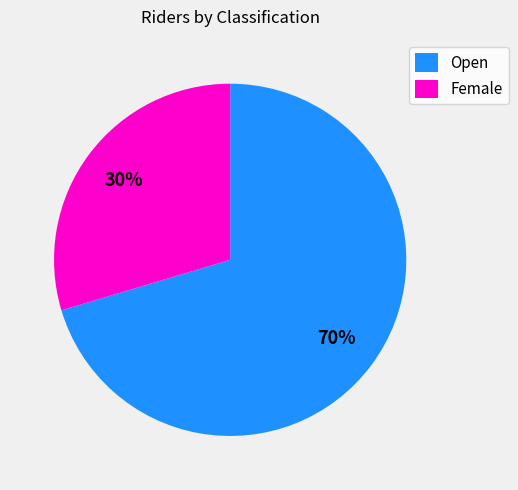

Which slice represents more than half of the pie?

Open